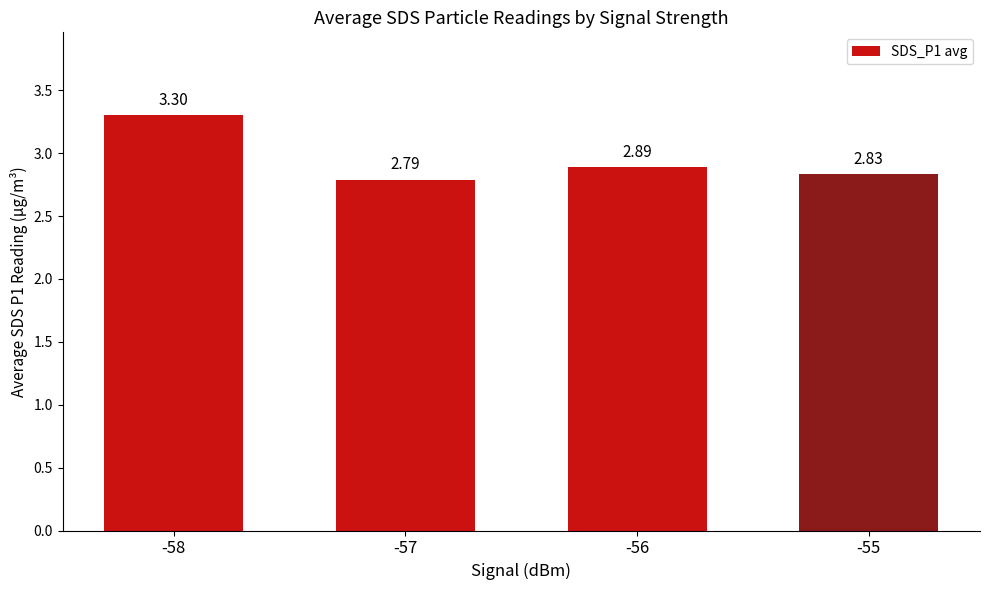

List the labels in order of value, largest first.

-58, -56, -55, -57